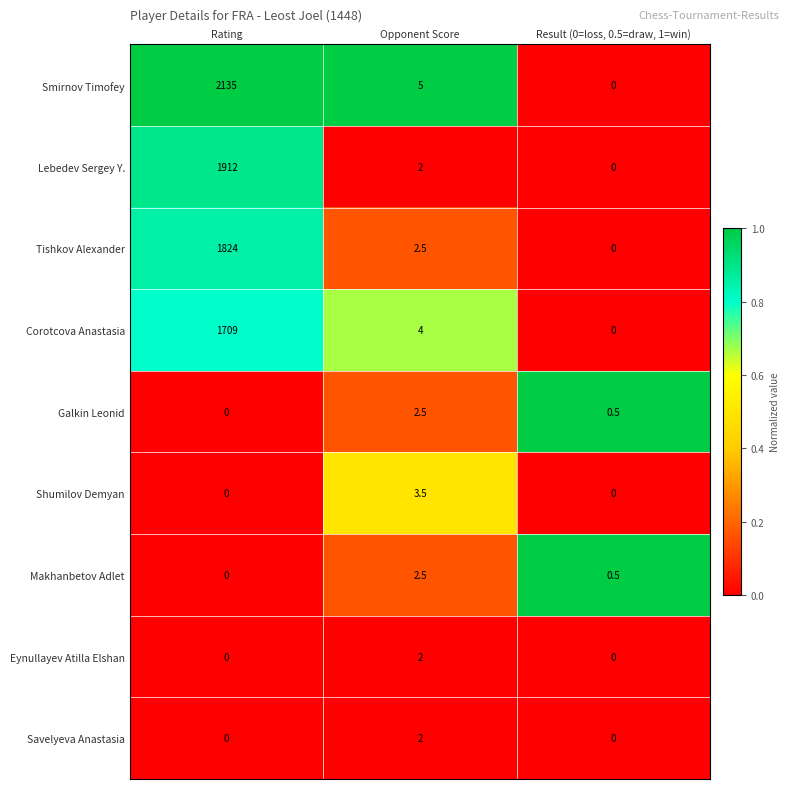

Is it true that Corotcova Anastasia equals 4.0 at Opponent Score?

True